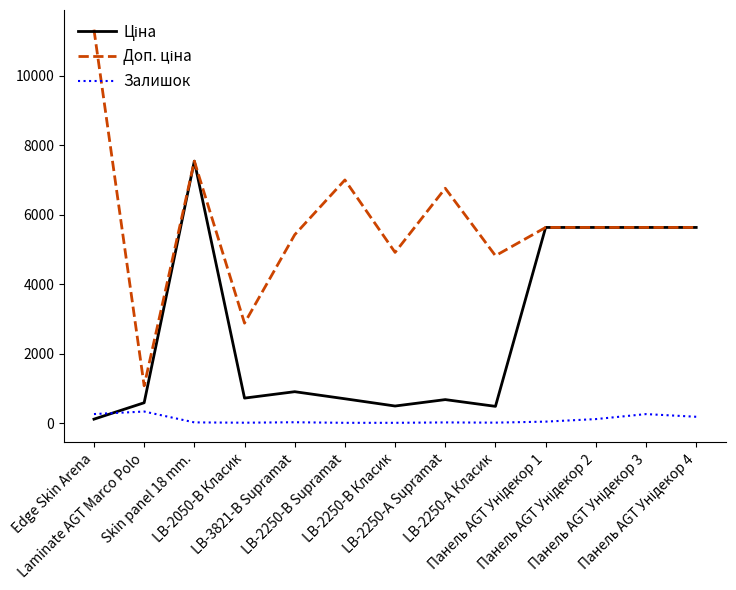

In Доп. ціна, how many points are higher than both neighbors (excluding endpoints)?

3